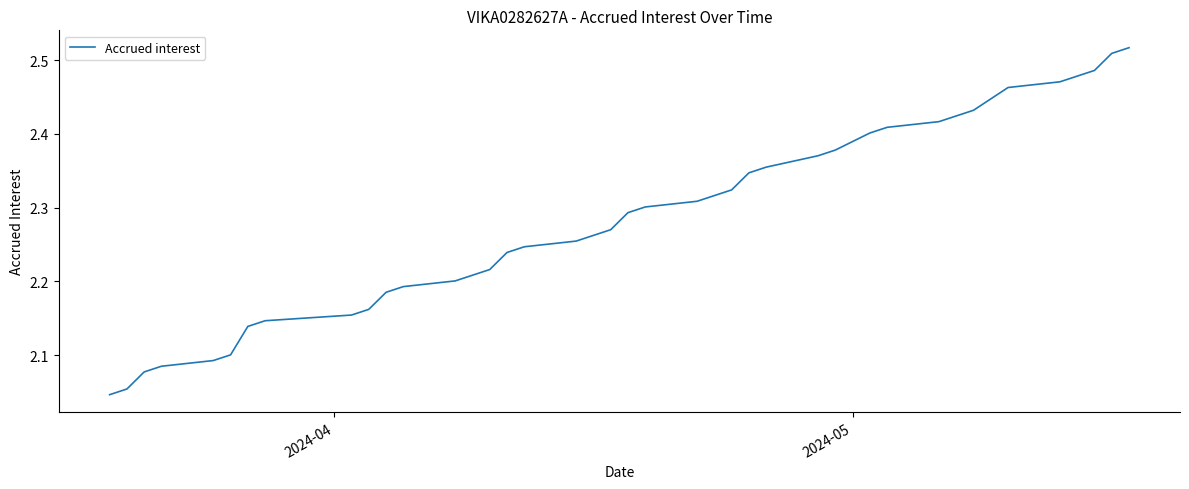

What is the difference between the maximum and minimum values?

0.5